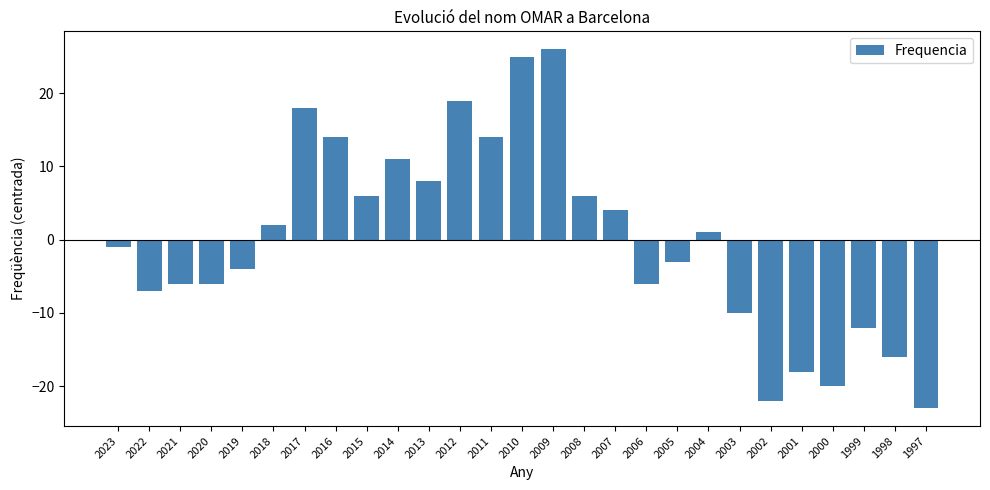

What is the value of the 12th bar from the left?

19